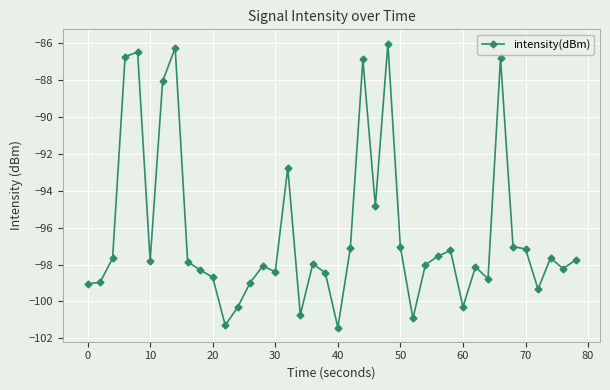

What is the maximum value shown in the chart?

-86.0